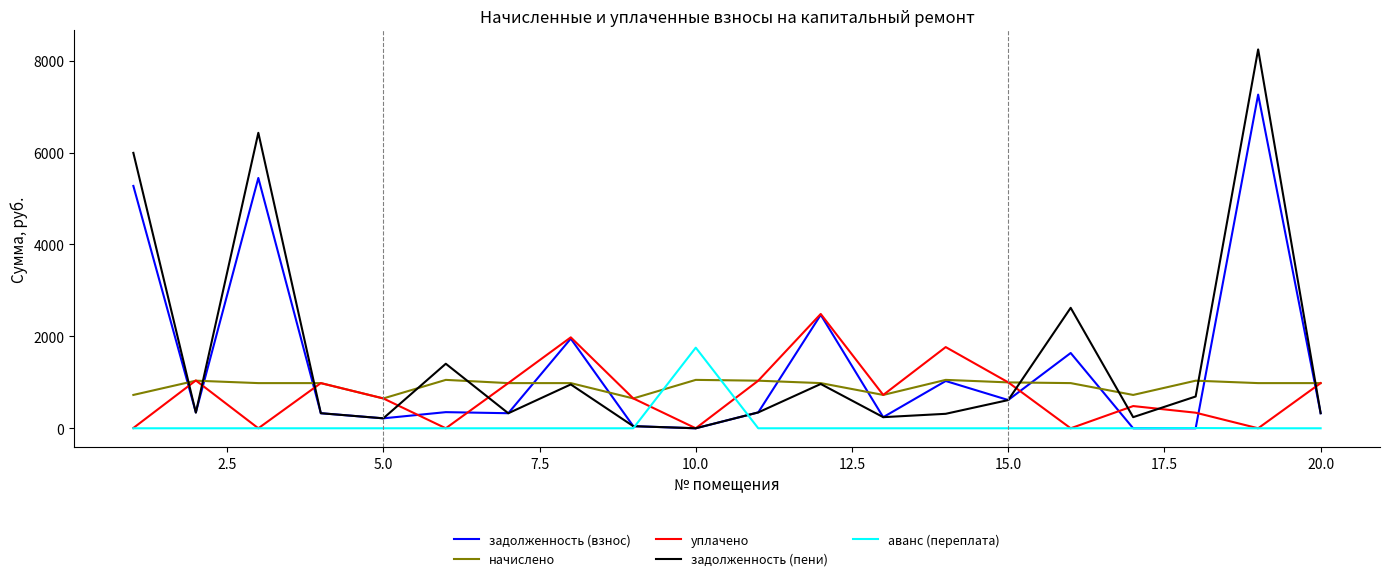

How many lines are shown in the chart?

5